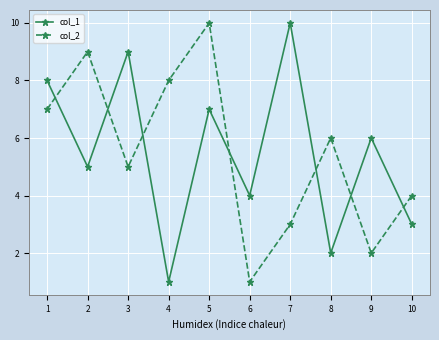

What is the sum of all col_1 values?

55